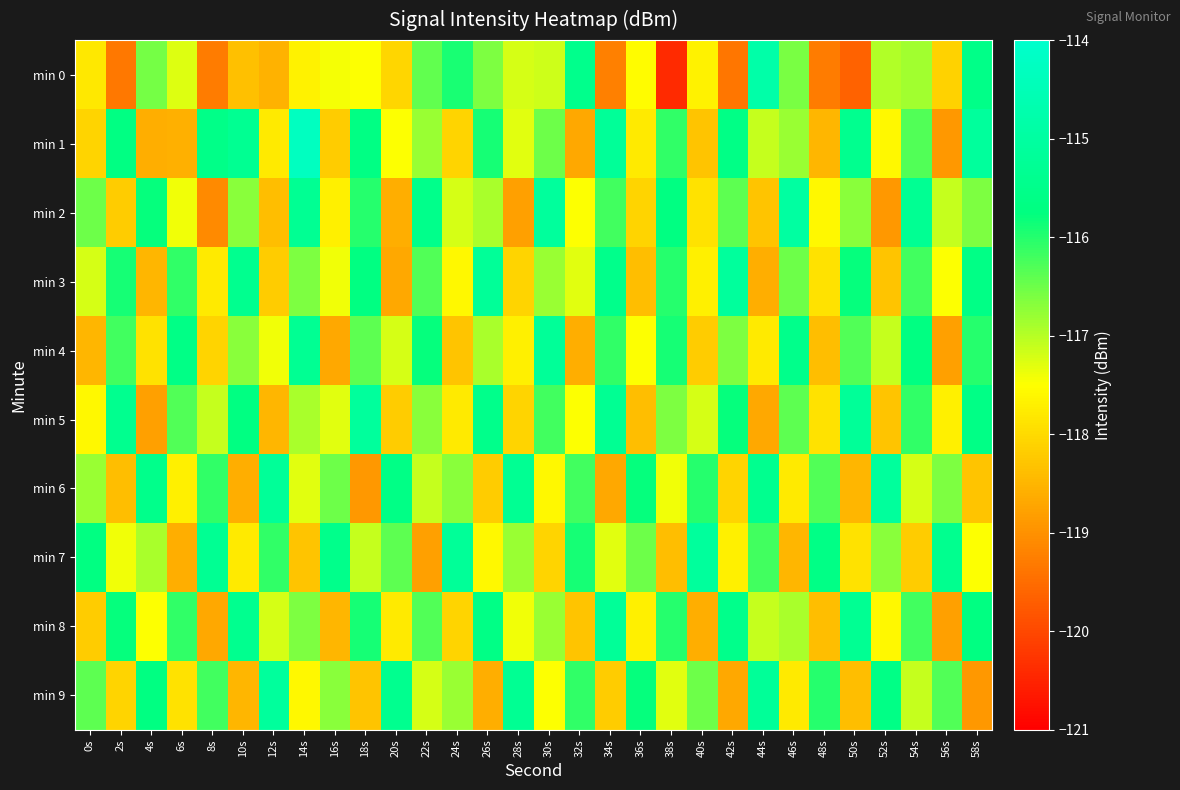

How many data points does each series have?

30